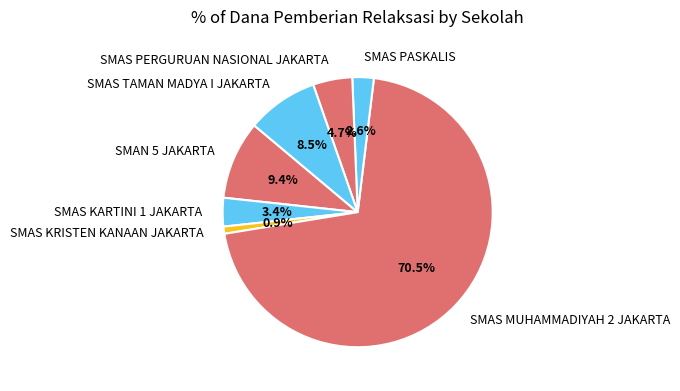

Which has a higher value, SMAS PASKALIS or SMAS PERGURUAN NASIONAL JAKARTA?

SMAS PERGURUAN NASIONAL JAKARTA